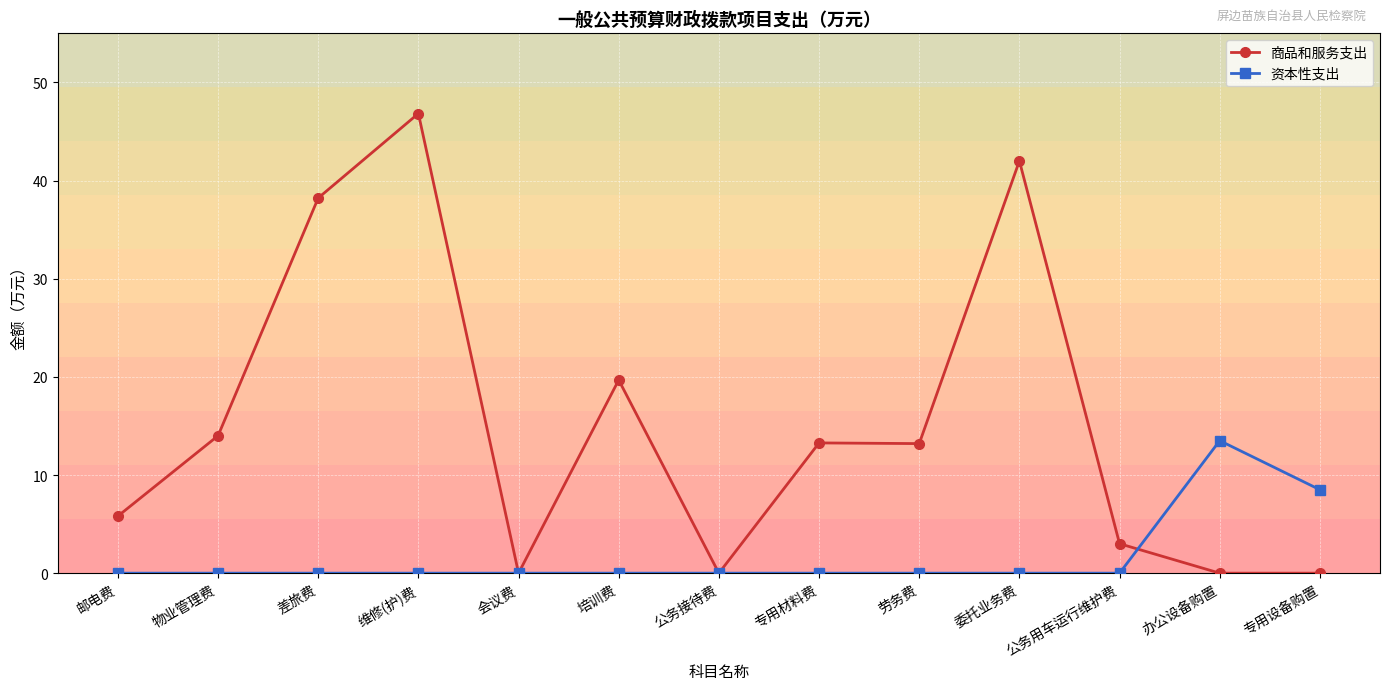

Which category has the highest value in the 资本性支出 series?

办公设备购置